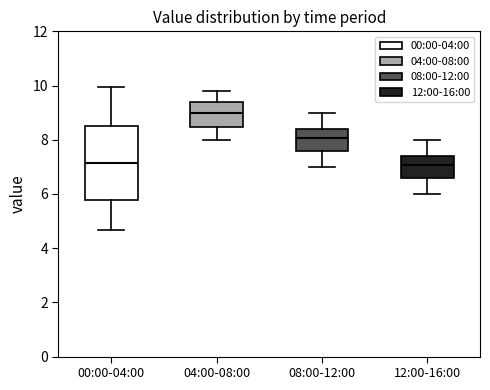

Reading left to right, transcribe this box plot: for each box, give where its median line is, the range the box spans, and where its two whiskers end, as read against the y-axis. The values are not printed on the chart, so give them approximately, as read against the axis.

00:00-04:00: median 7.2, box 5.8 to 8.4, whiskers 4.6 to 10.0
04:00-08:00: median 9.0, box 8.4 to 9.4, whiskers 8.0 to 9.8
08:00-12:00: median 8.0, box 7.6 to 8.4, whiskers 7.0 to 9.0
12:00-16:00: median 7.0, box 6.6 to 7.4, whiskers 6.0 to 8.0